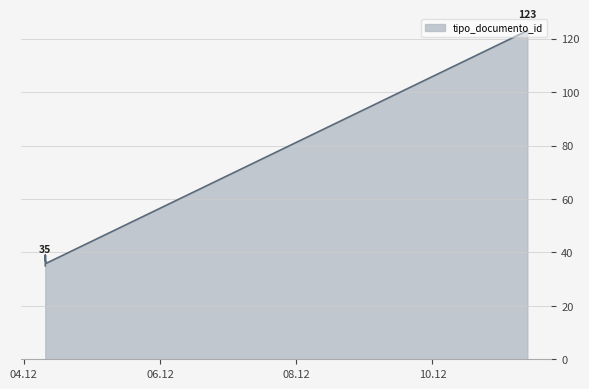

At which label is the value closest to 79?

2018-12-04 07:31:40